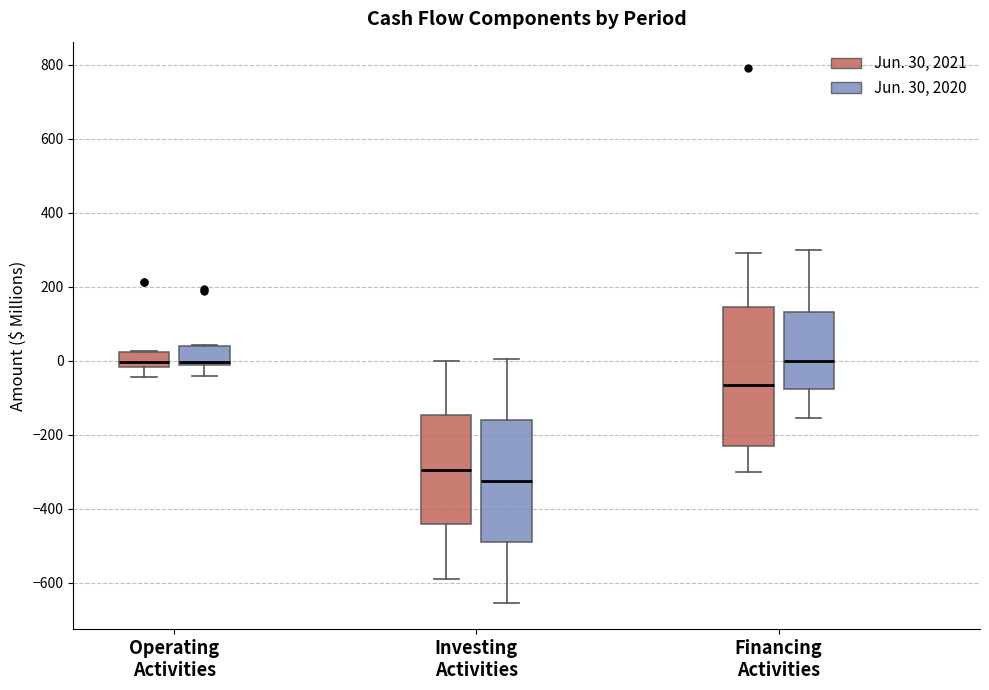

Which box's median line is the lowest?

Investing Activities (Jun. 30, 2020)